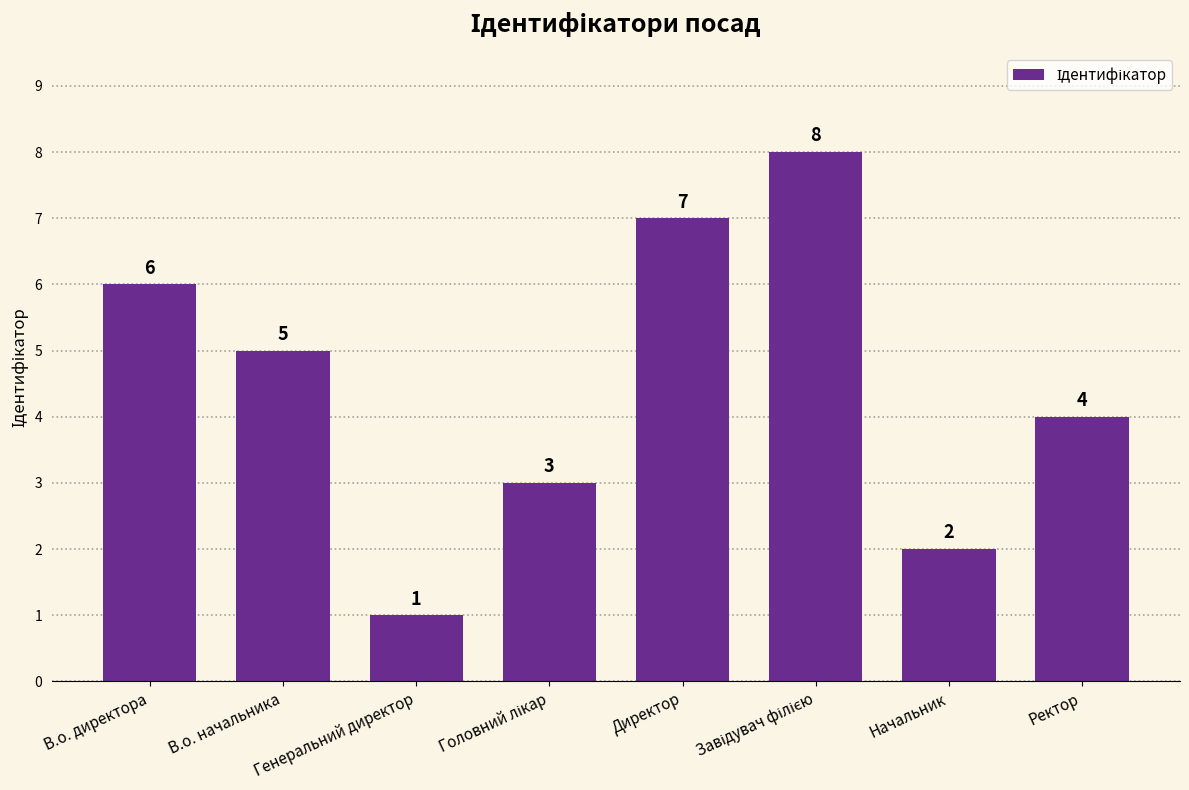

The value at Директор is 3. True or false?

False